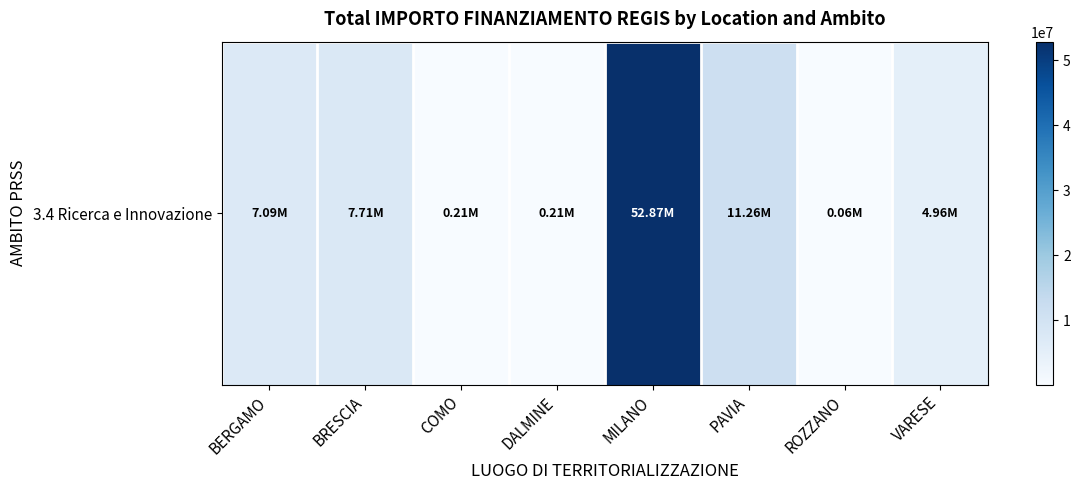

True or false: the data shows 4957057.0 at VARESE.

True